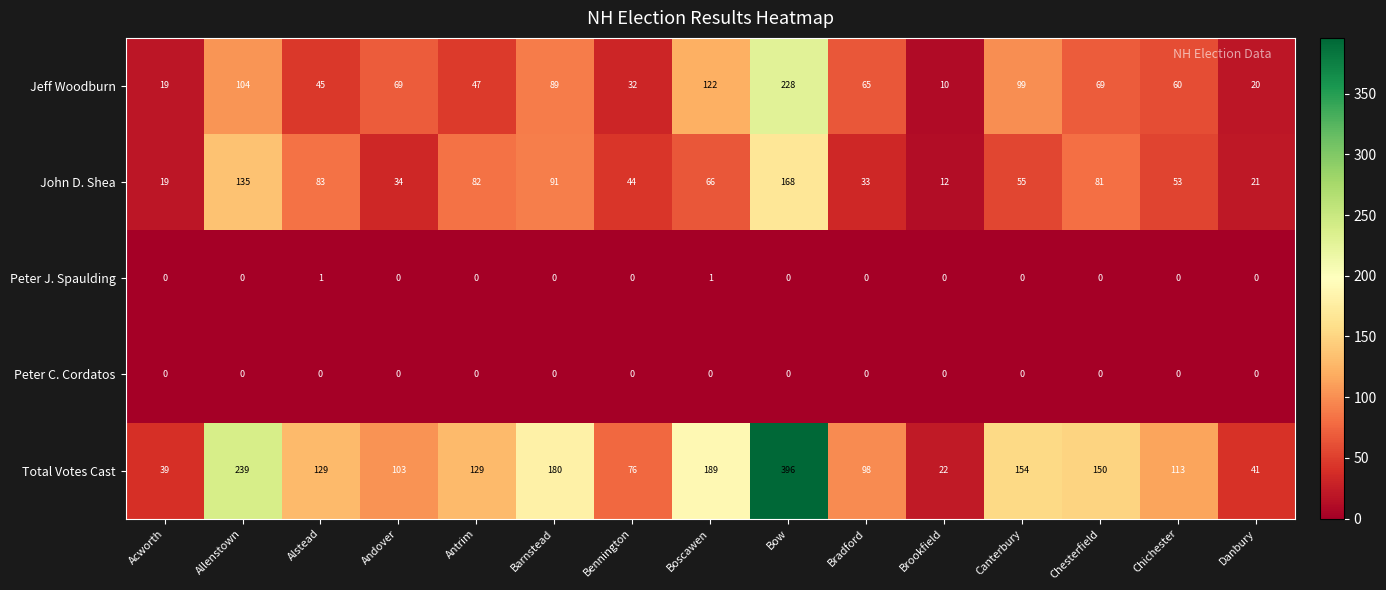

Which label corresponds to the largest value in the chart?

Bow